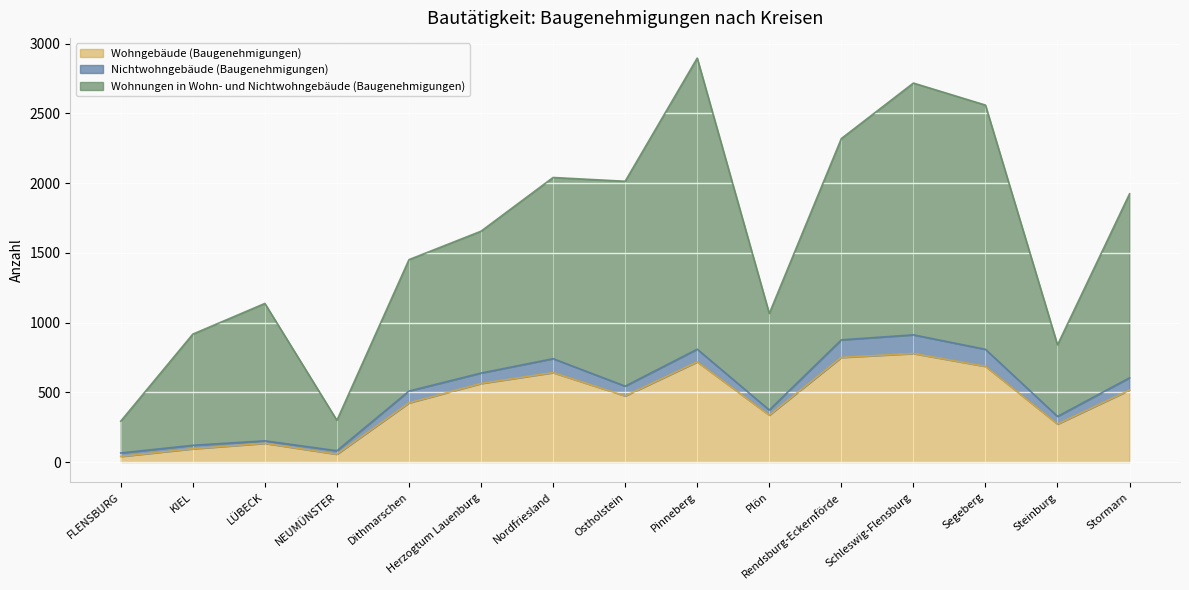

At which category is the sum across all series the highest?

Pinneberg